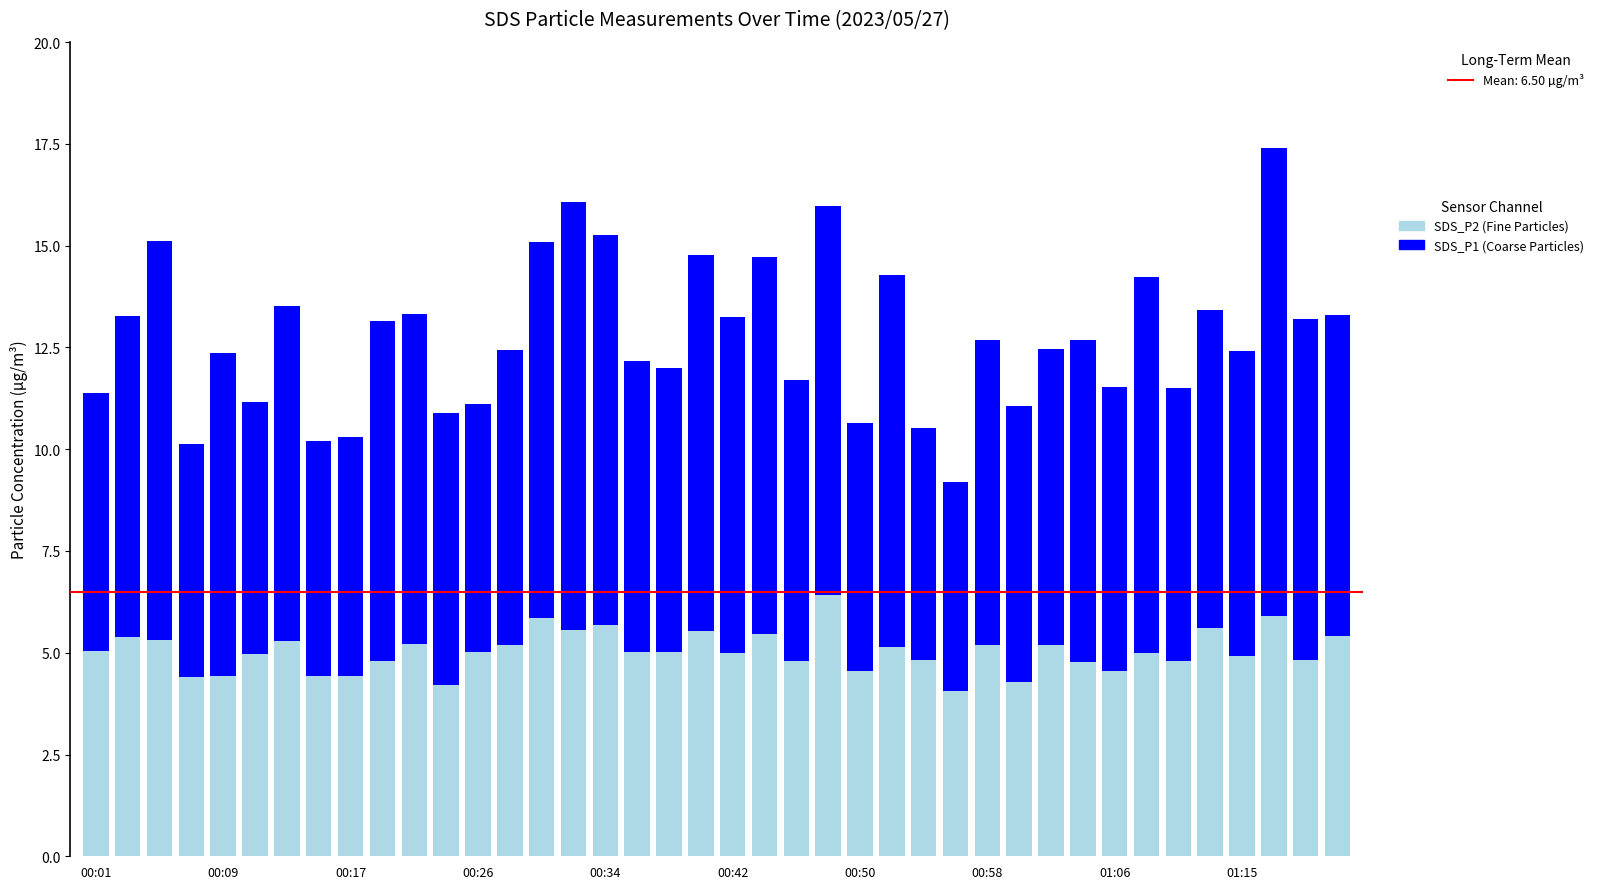

The value of SDS_P1 (Coarse) at 25 is 5.2. True or false?

False